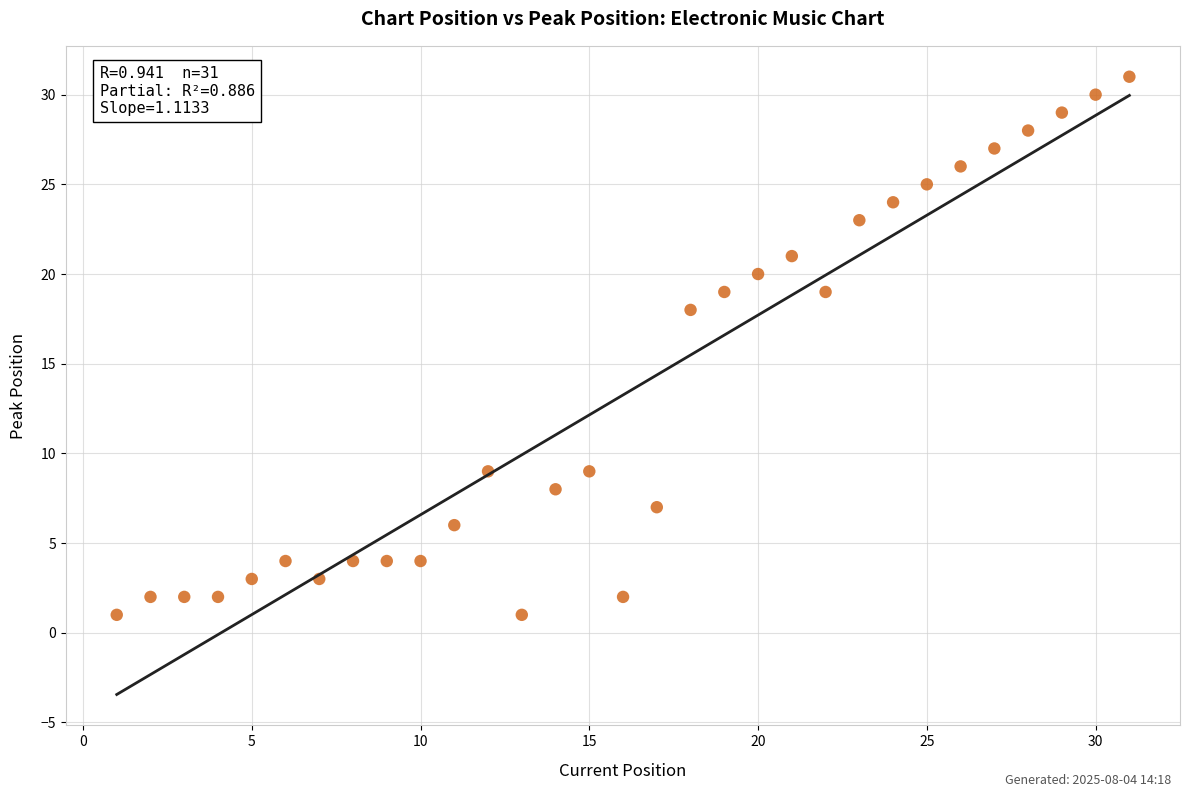

What is the range of X values (max minus min)?

30